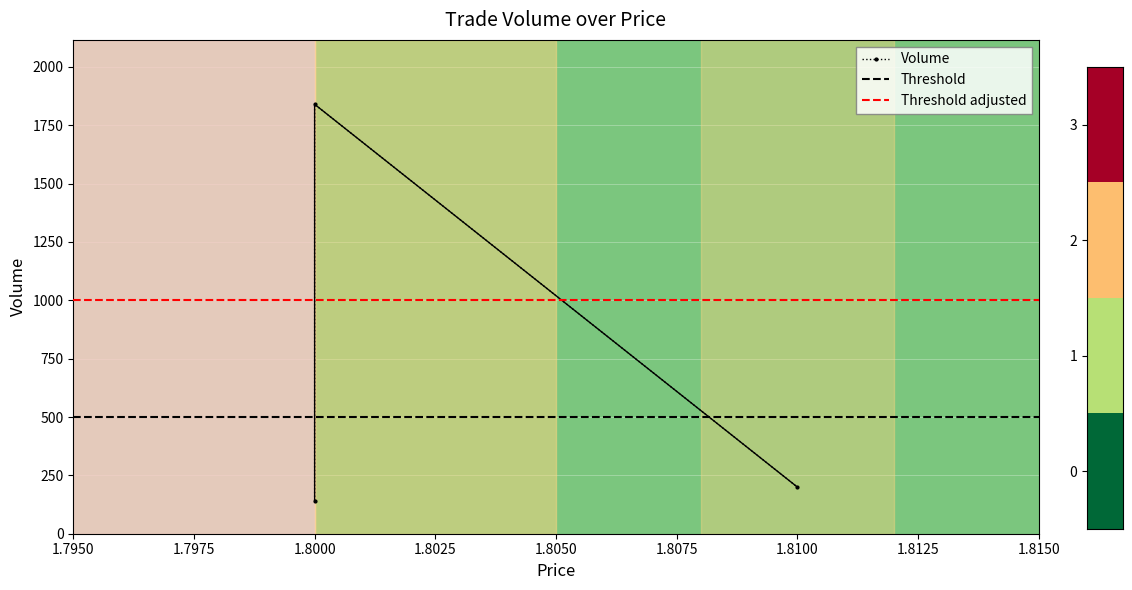

Is it true that the value at 1.8000 is 208?

False